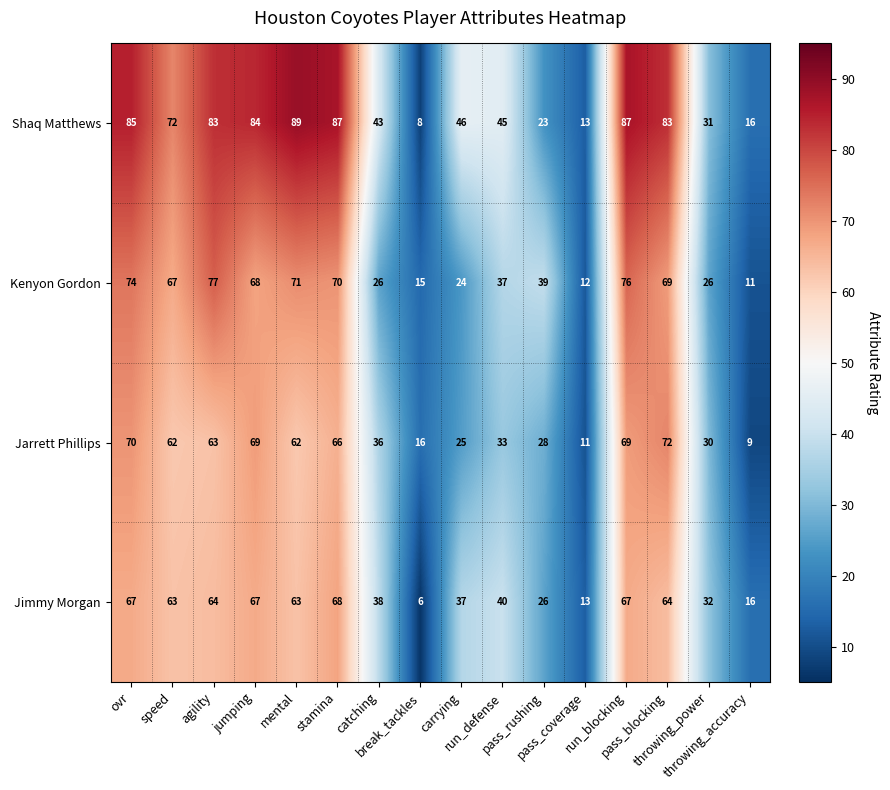

What is the minimum value shown in the chart?

6